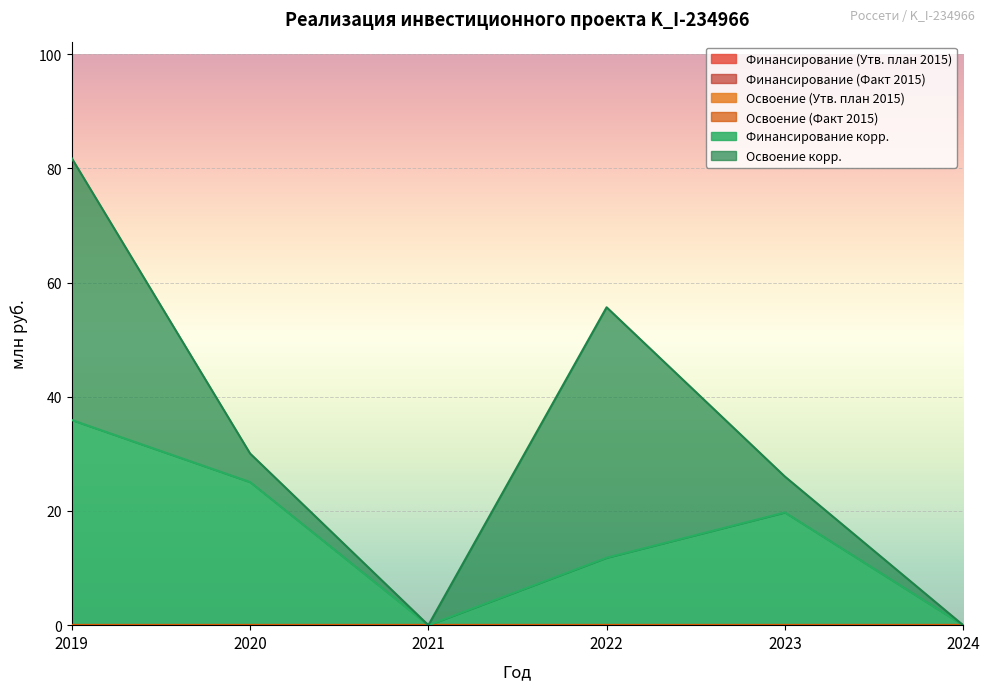

Where is Финансирование (Факт 2015) nearest to the value 0?

2019